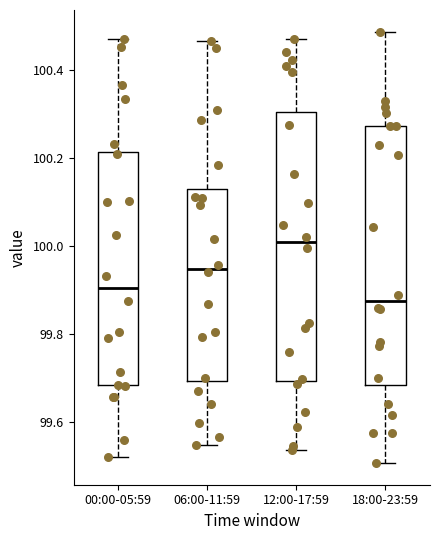

Reading left to right, transcribe this box plot: for each box, give where its median line is, the range the box spans, and where its two whiskers end, as read against the y-axis. The values are not printed on the chart, so give them approximately, as read against the axis.

00:00-05:59: median 99.90, box 99.68 to 100.22, whiskers 99.52 to 100.46
06:00-11:59: median 99.94, box 99.70 to 100.12, whiskers 99.54 to 100.46
12:00-17:59: median 100.00, box 99.70 to 100.30, whiskers 99.54 to 100.46
18:00-23:59: median 99.88, box 99.68 to 100.28, whiskers 99.50 to 100.48